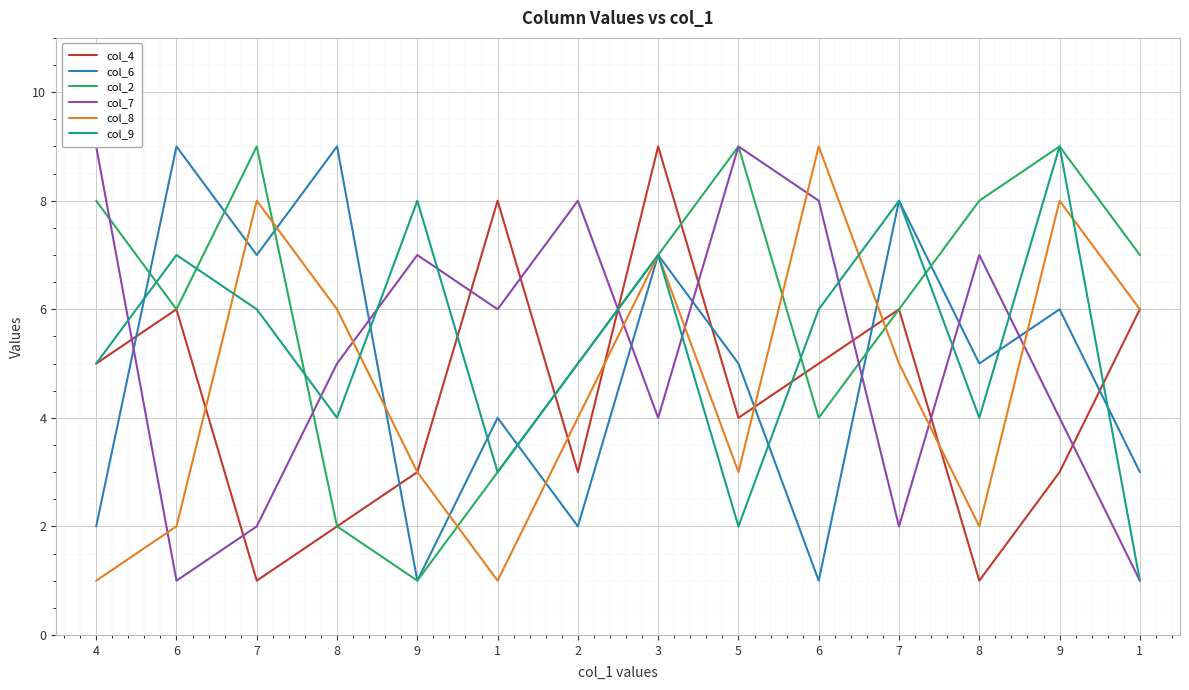

How many data points in col_2 are above 7?

5